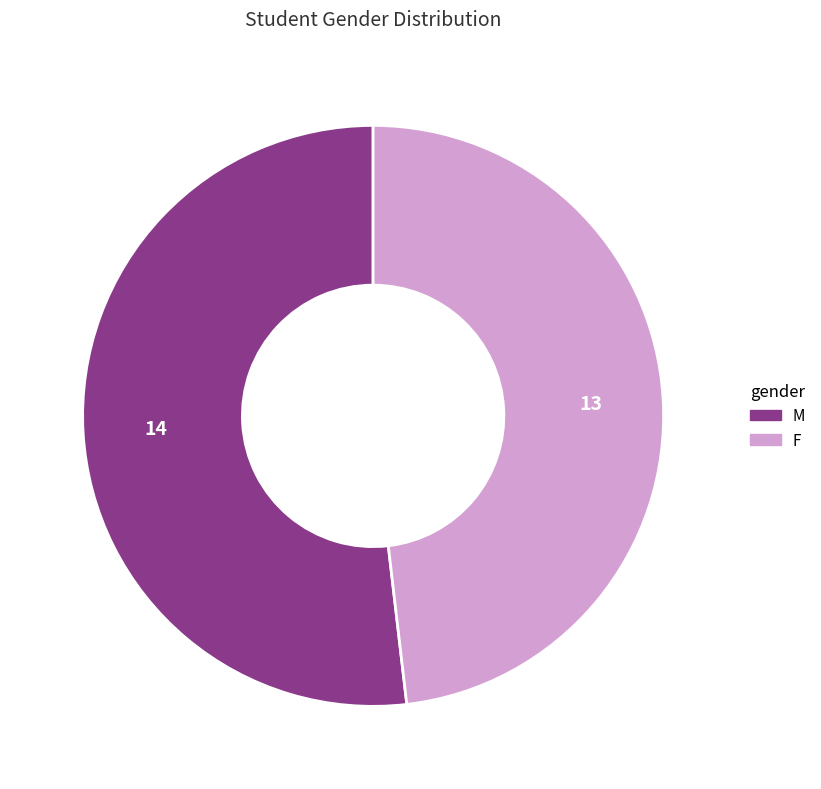

Which category has the biggest portion of the pie?

M